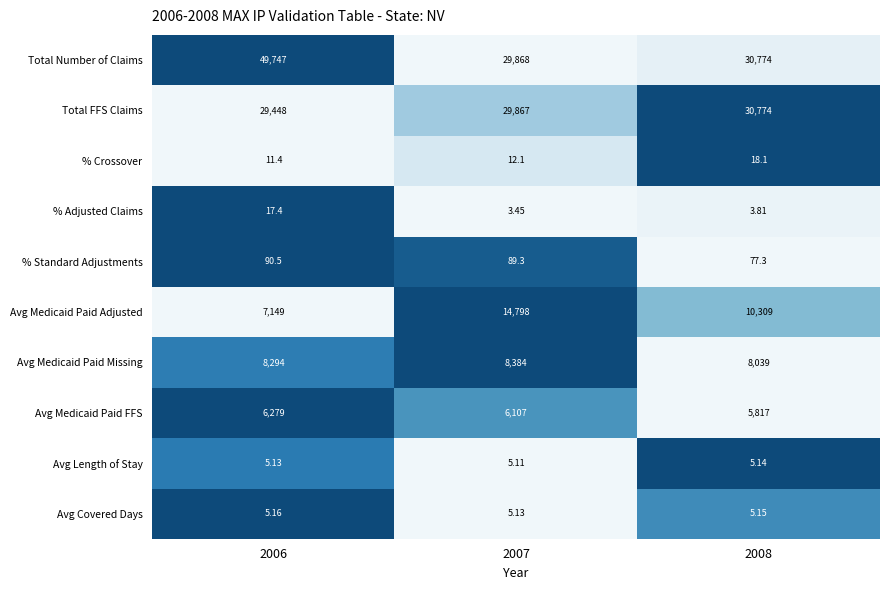

List the series in order of their peak value, highest first.

Total Number of Claims, Total FFS Claims, Avg Medicaid Paid Adjusted, Avg Medicaid Paid Missing, Avg Medicaid Paid FFS, % Standard Adjustments, % Crossover, % Adjusted Claims, Avg Covered Days, Avg Length of Stay